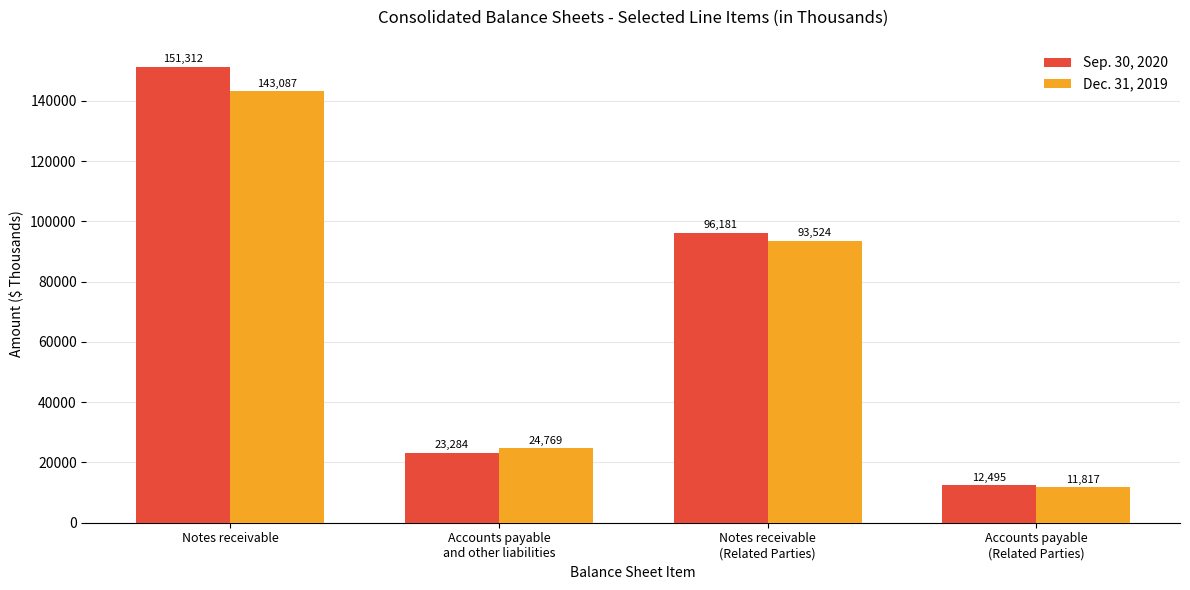

What is the greatest value displayed?

151312